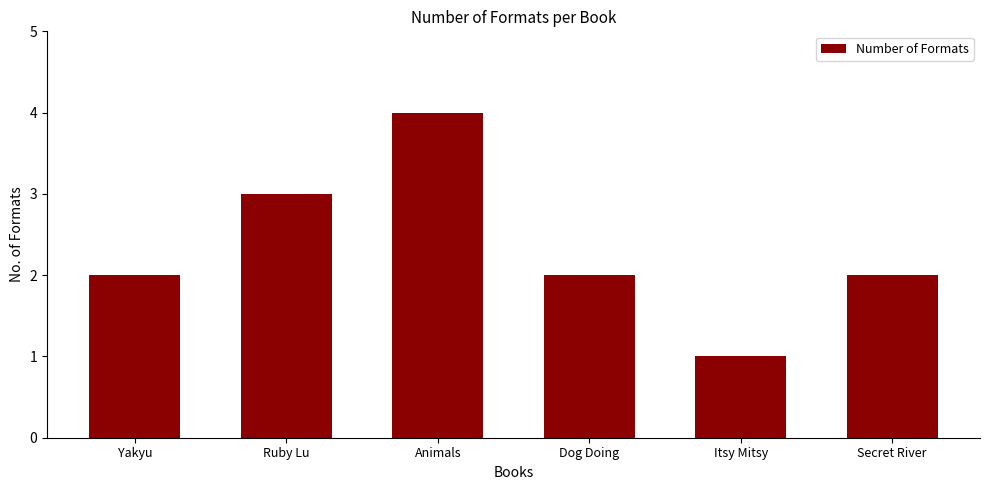

Reading left to right, list all the values displayed in this chart.

Yakyu=2	Ruby Lu=3	Animals=4	Dog Doing=2	Itsy Mitsy=1	Secret River=2